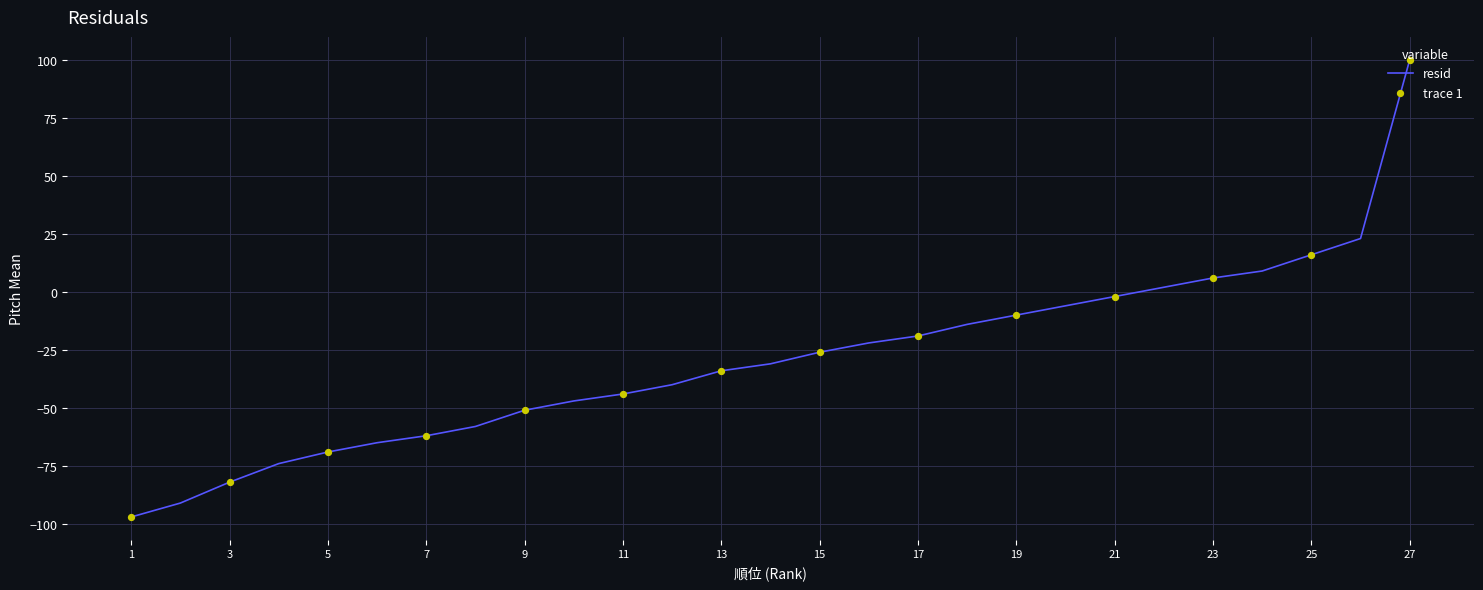

What is the smallest value displayed?

-97